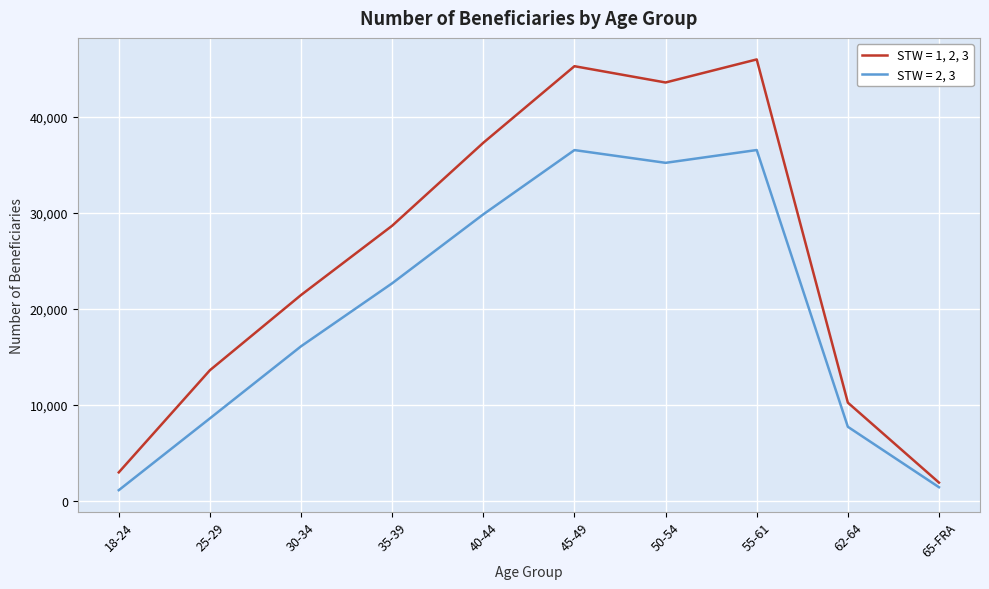

True or false: STW = 1, 2, 3 and STW = 2, 3 cross at least once.

False